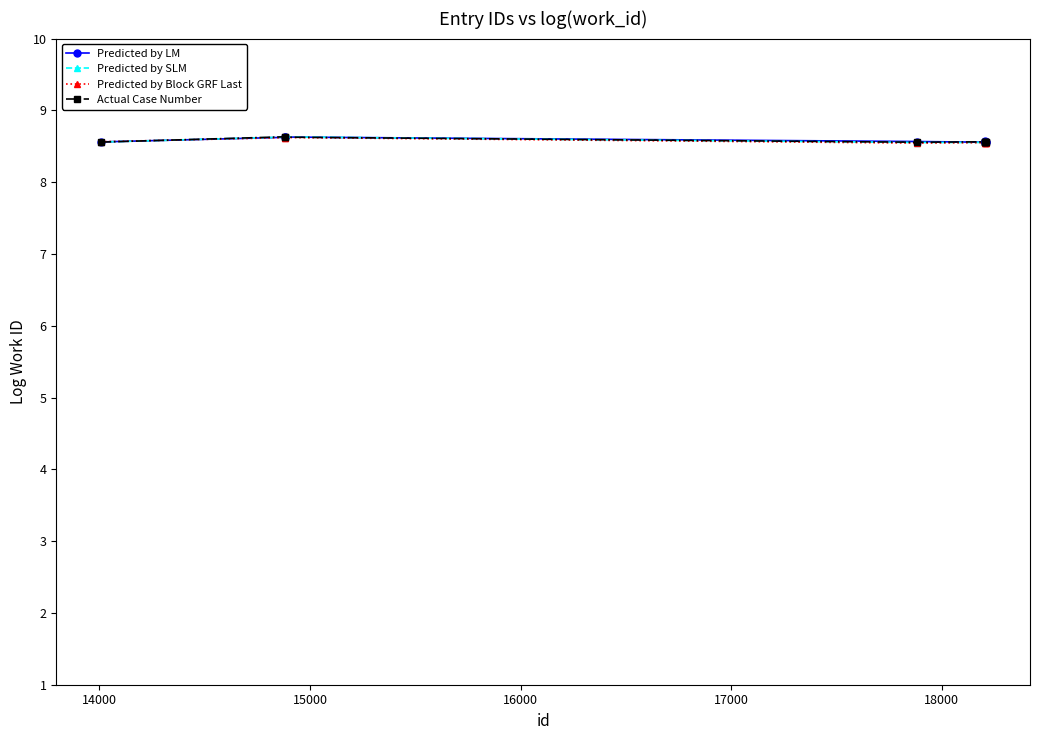

What is the smallest value displayed?

8.5